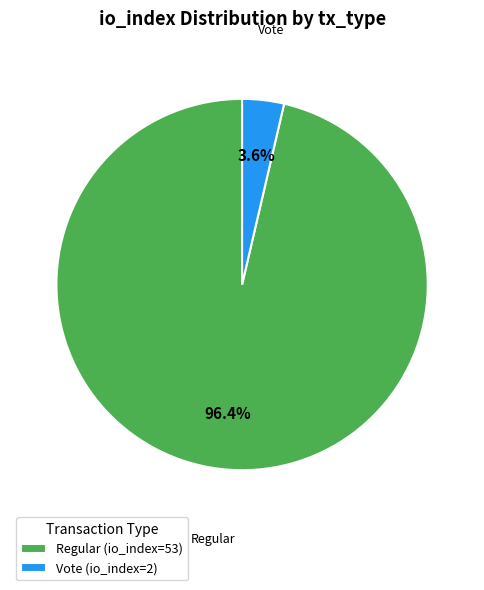

Is there any slice that represents more than half of the pie?

Yes